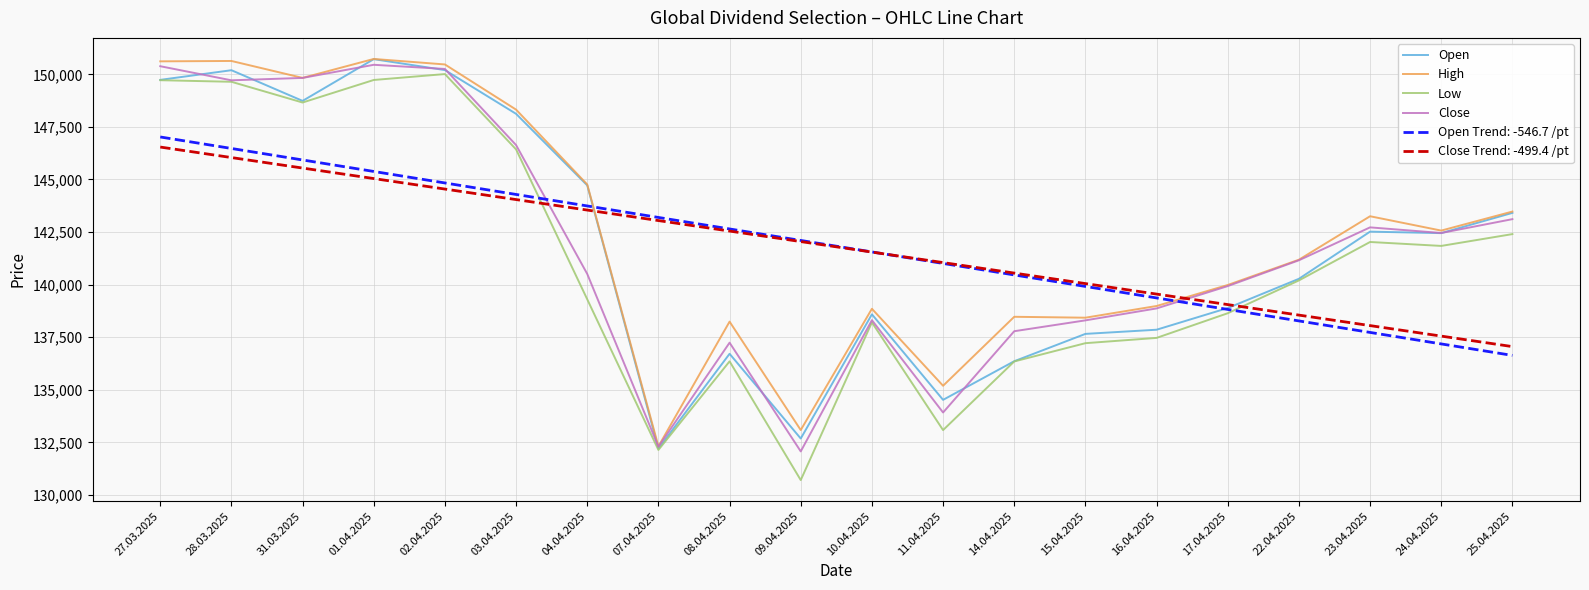

What is the total value across all series at 28.03.2025?

892706.3